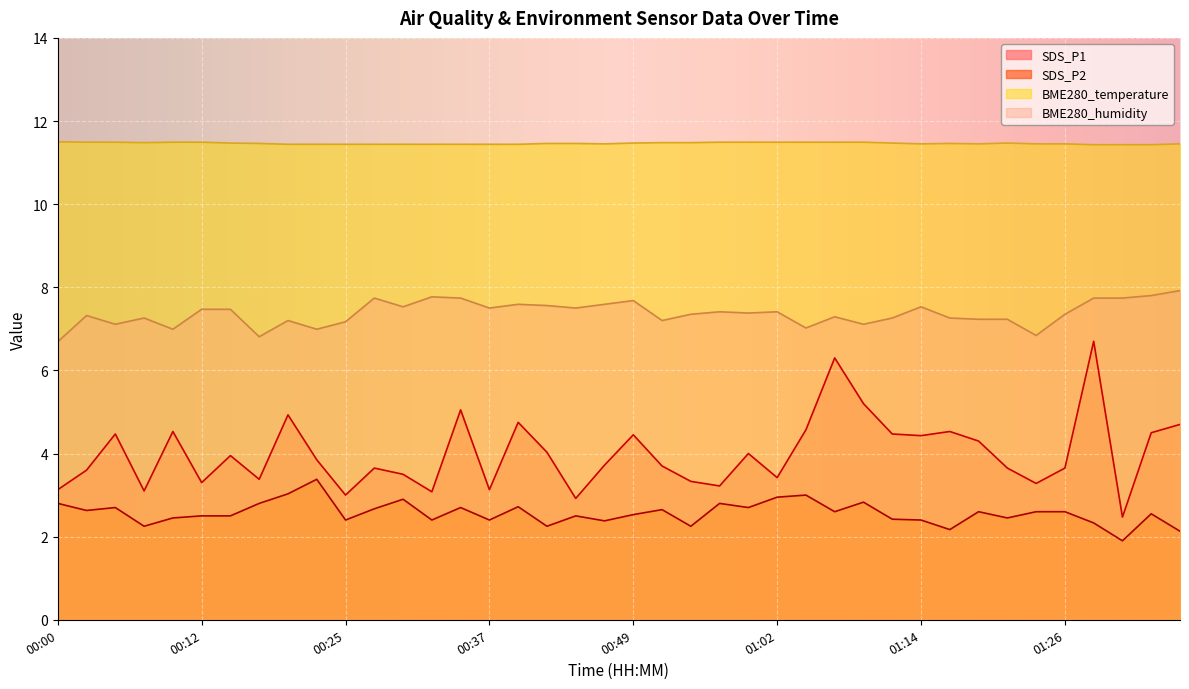

Between 01:24 and 01:31, which series saw the biggest shift?

BME280_humidity